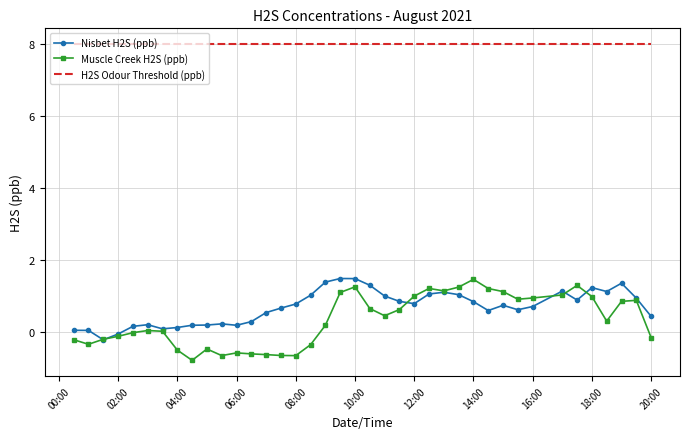

Which series has the largest total across all categories?

H2S Odour Threshold (ppb)